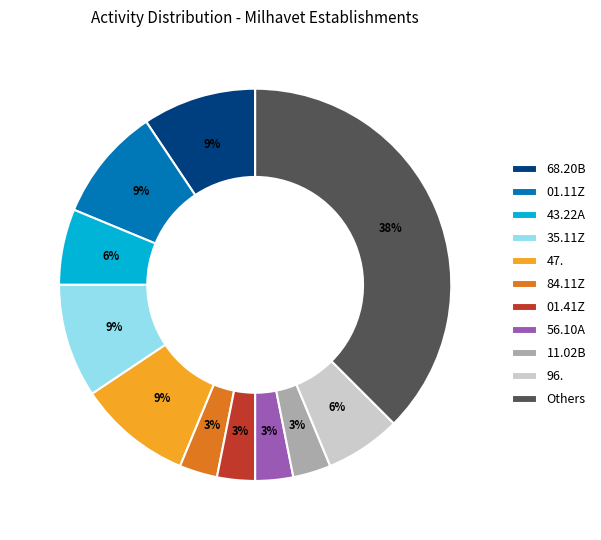

Which slice is the largest?

Others